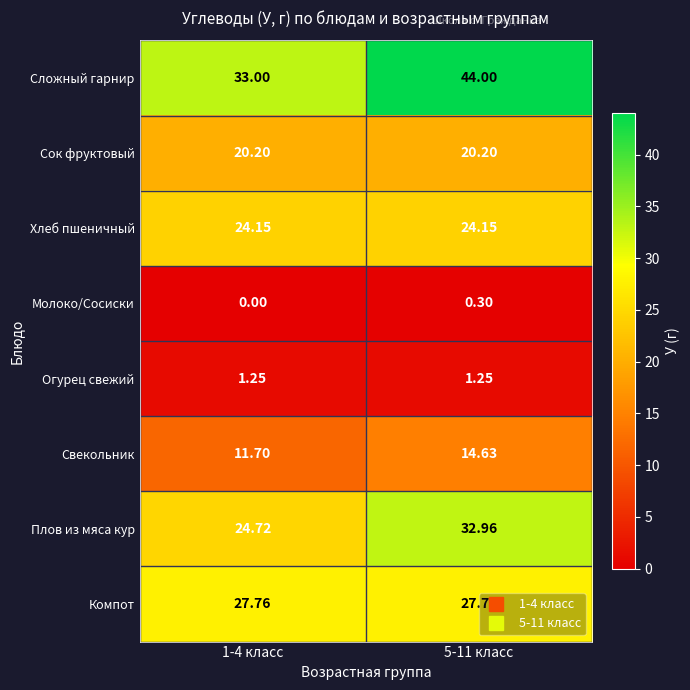

Which series has the largest range (max minus min)?

Сложный гарнир